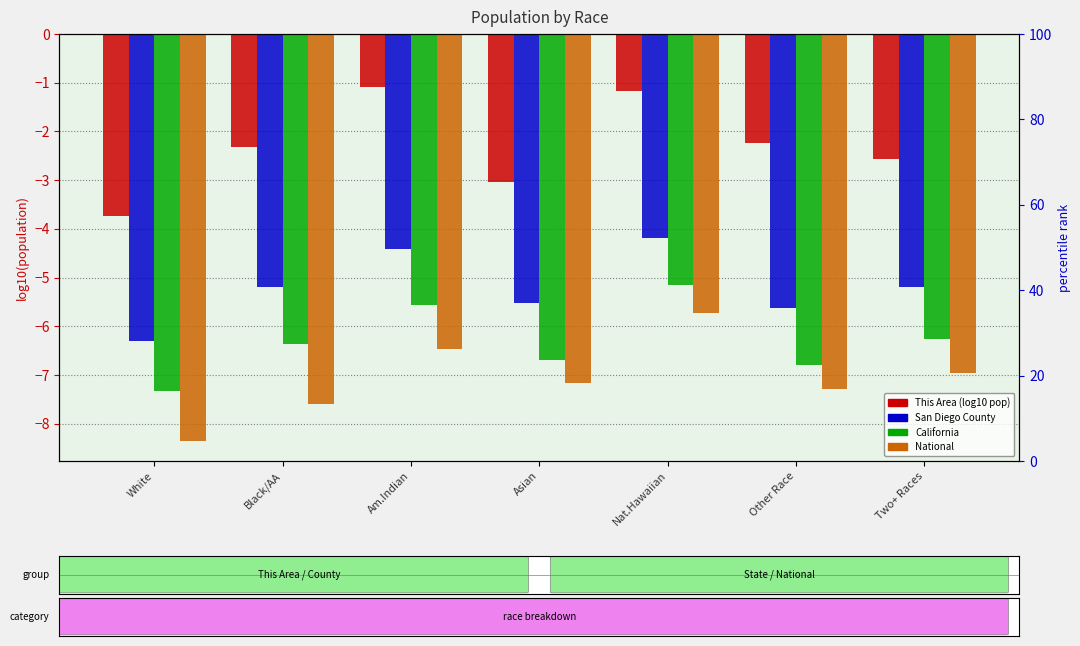

What is the highest value of the National series?

-5.7